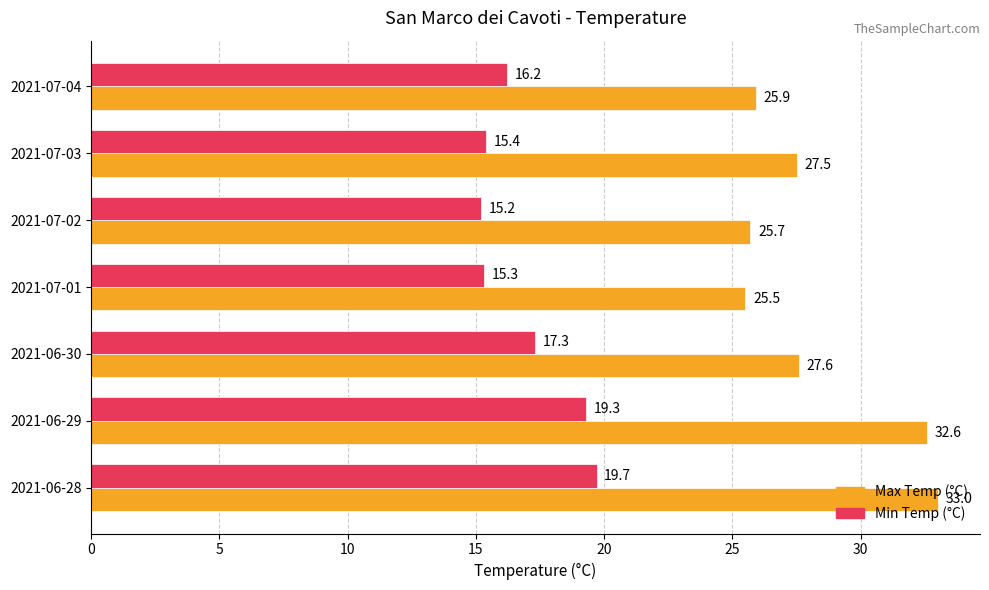

At how many categories does at least one series exceed 22?

7